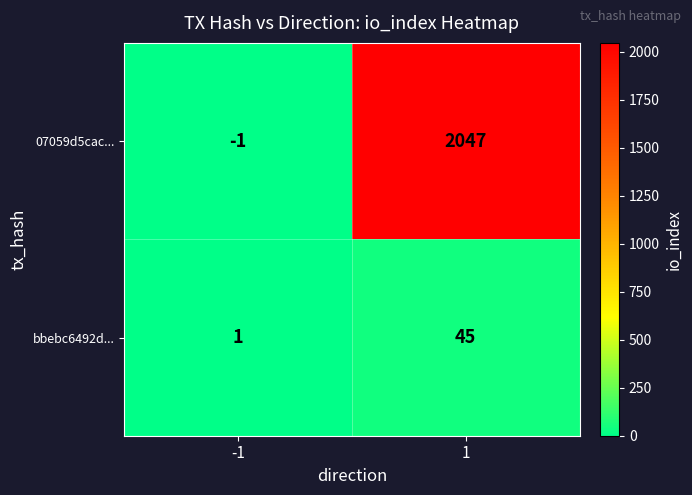

What value does the 07059d5cac... series have at 1, to the nearest 100?

2000